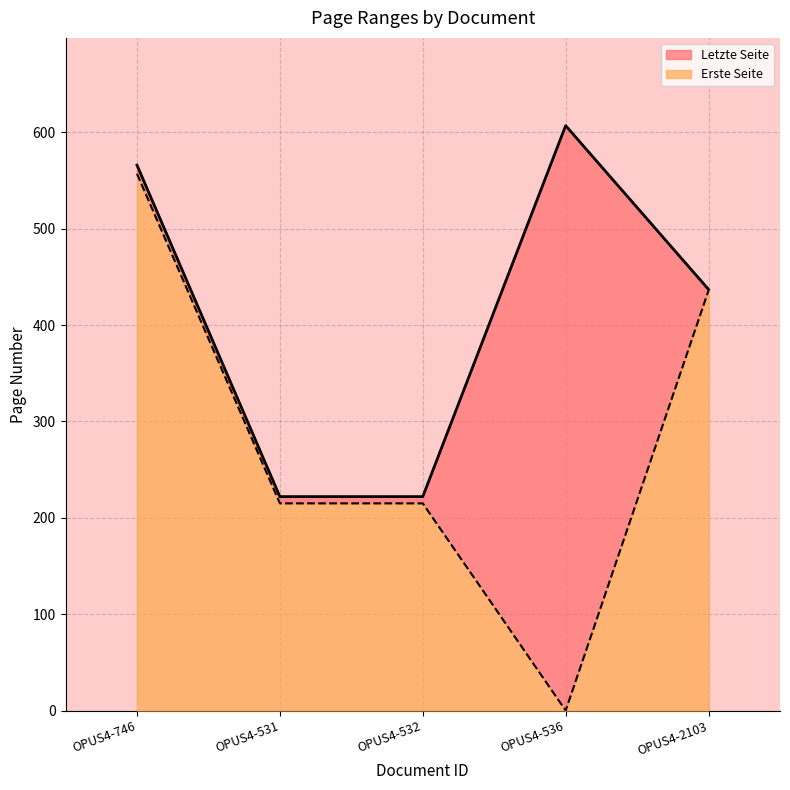

Count the number of categories in the chart.

5